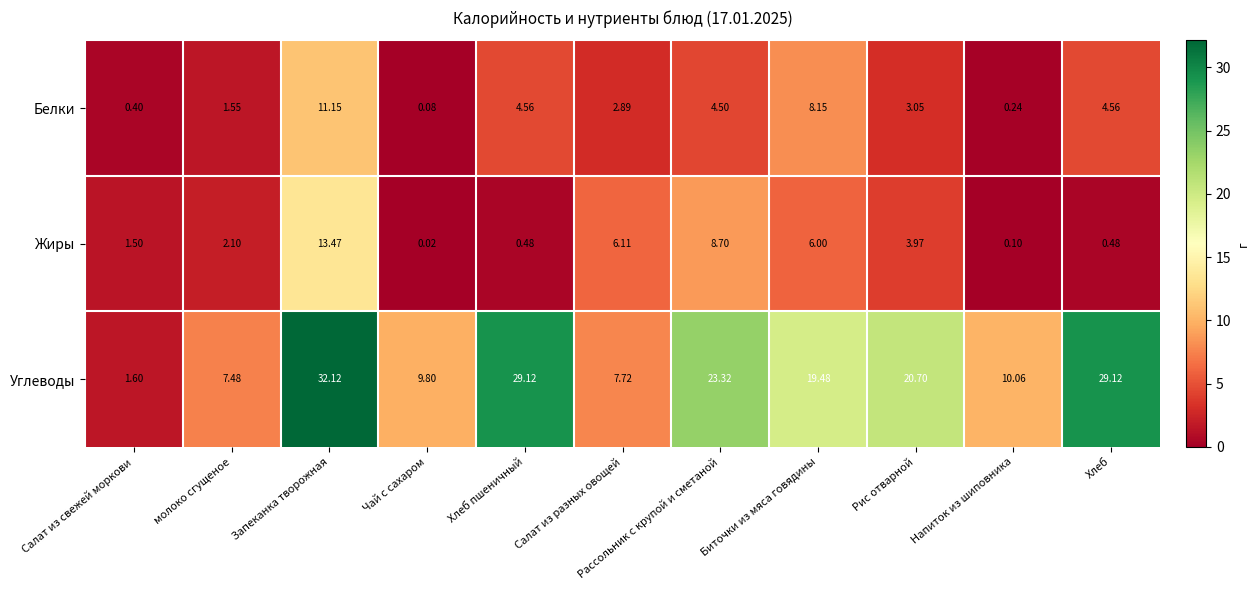

What is the greatest value displayed?

32.1